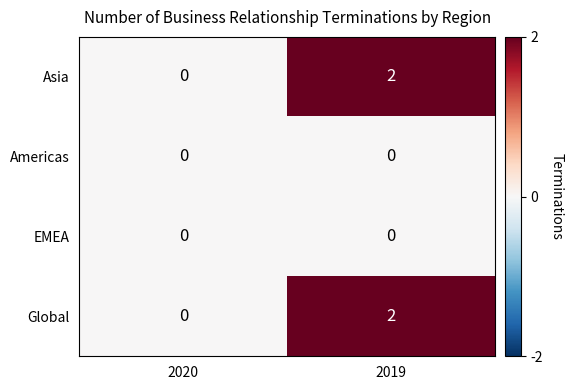

Which category has the lowest value in the Global series?

2020